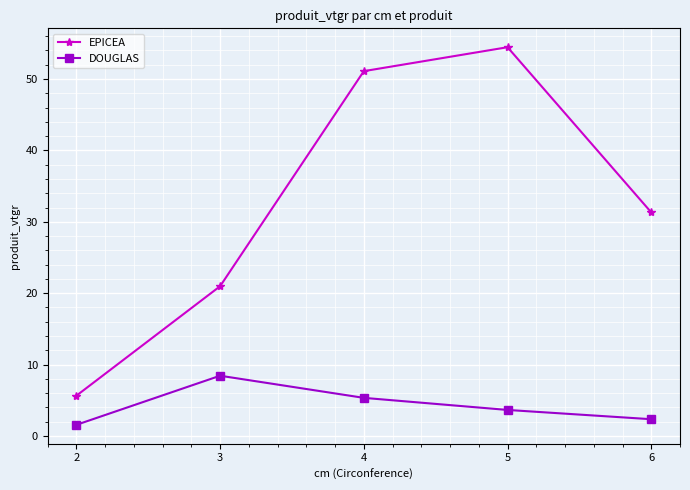

How many data points in EPICEA are above 31?

3